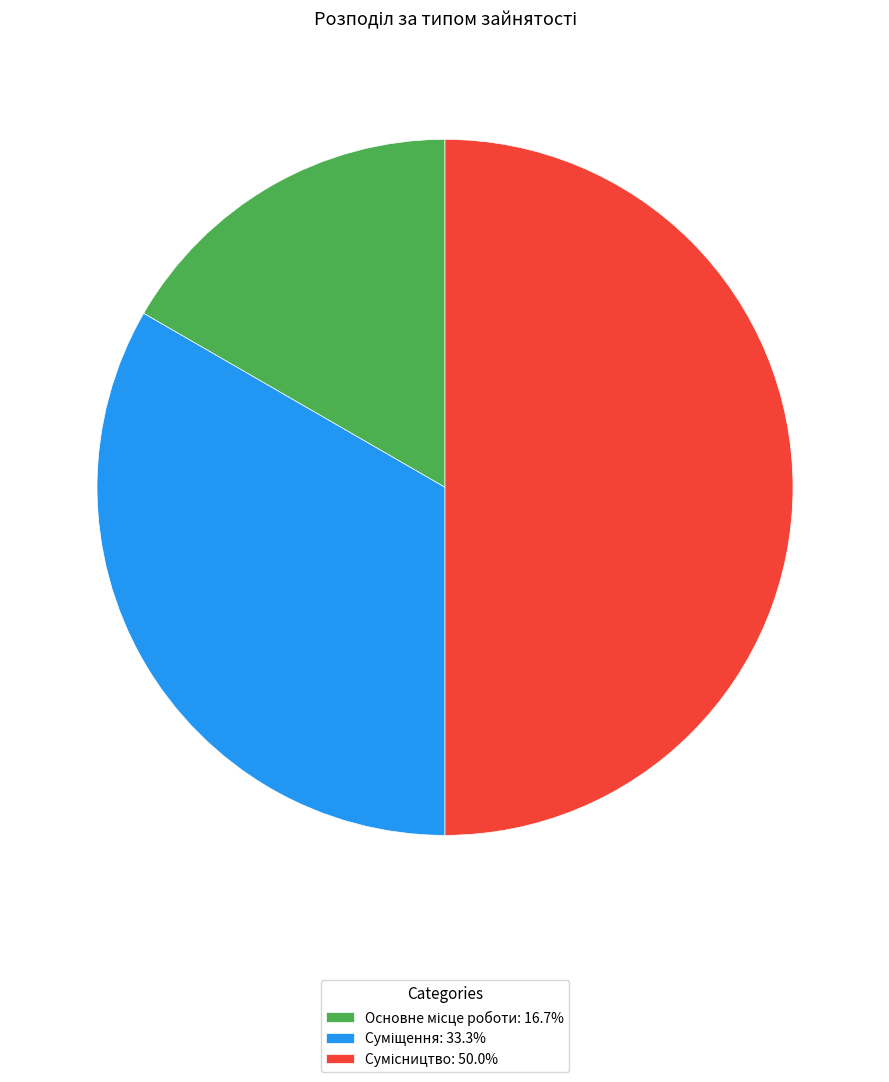

Which category has the biggest portion of the pie?

Сумісництво